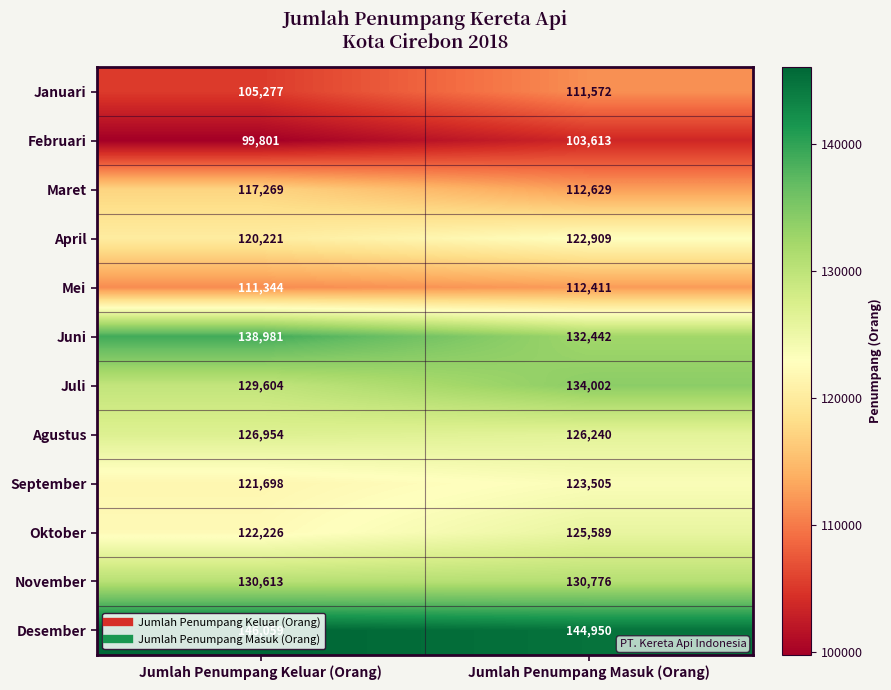

What is the total value across all series at Jumlah Penumpang Keluar (Orang)?

1470047